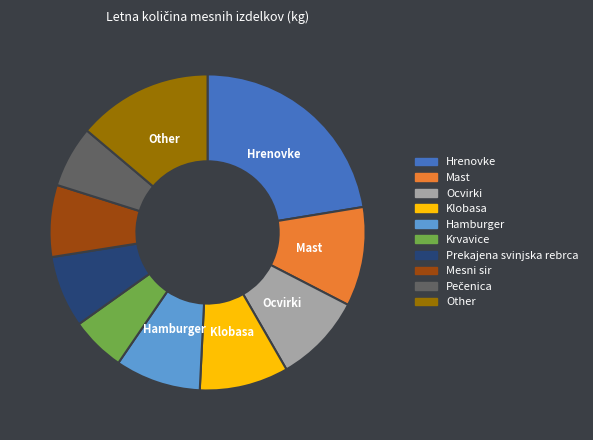

What is the largest slice in the pie chart?

Hrenovke